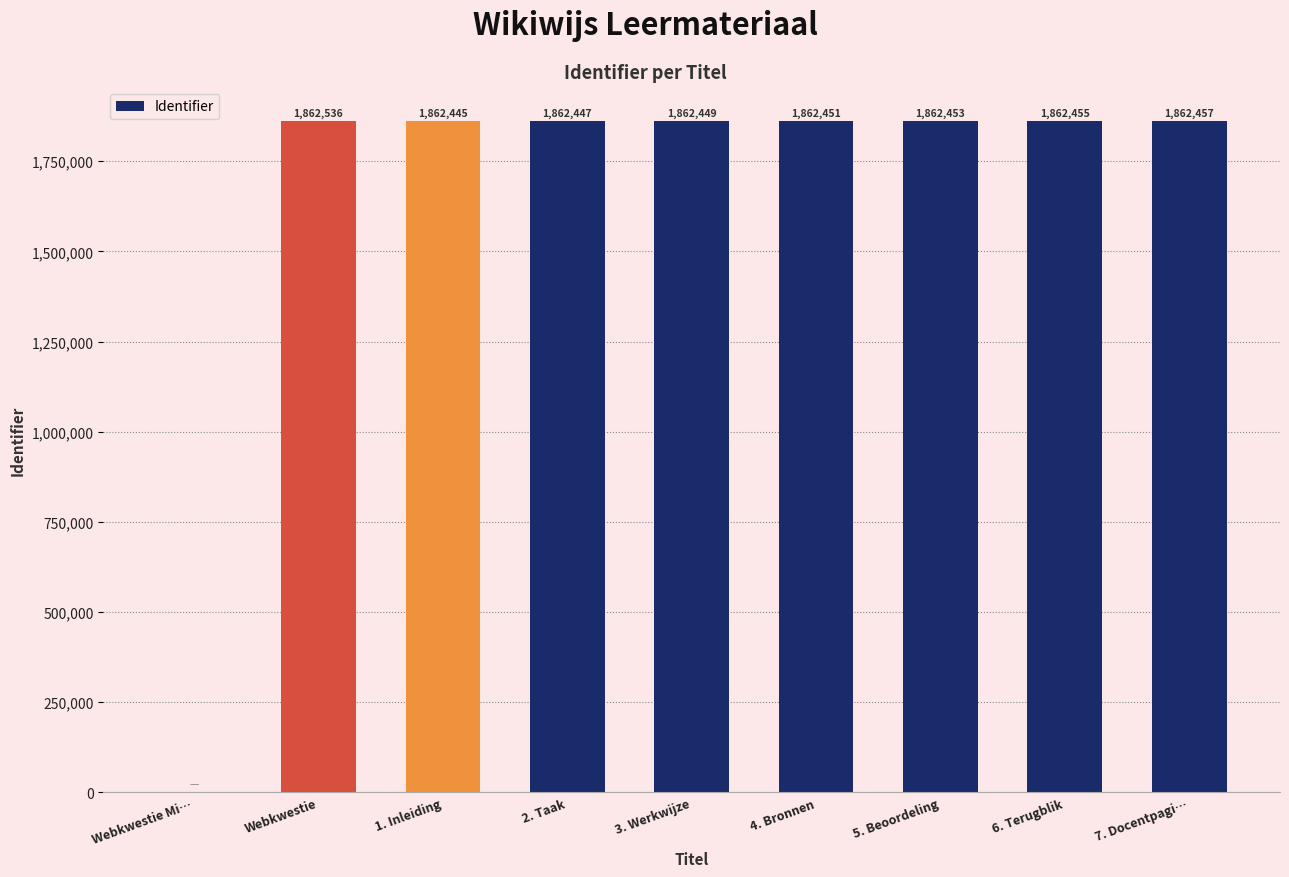

At which label is the value closest to 931268?

1. Inleiding